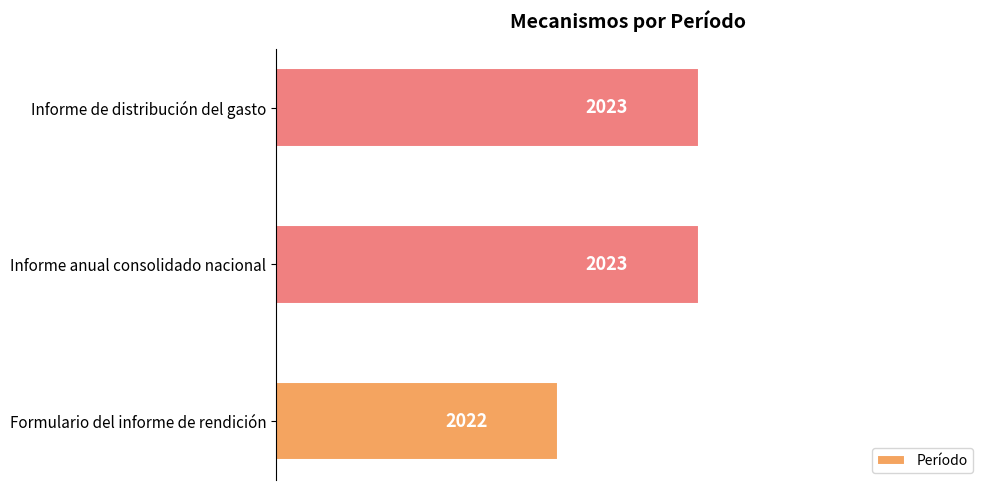

Reading bottom to top, extract all data points from this chart.

Formulario del informe de rendición=2022	Informe anual consolidado nacional=2023	Informe de distribución del gasto=2023